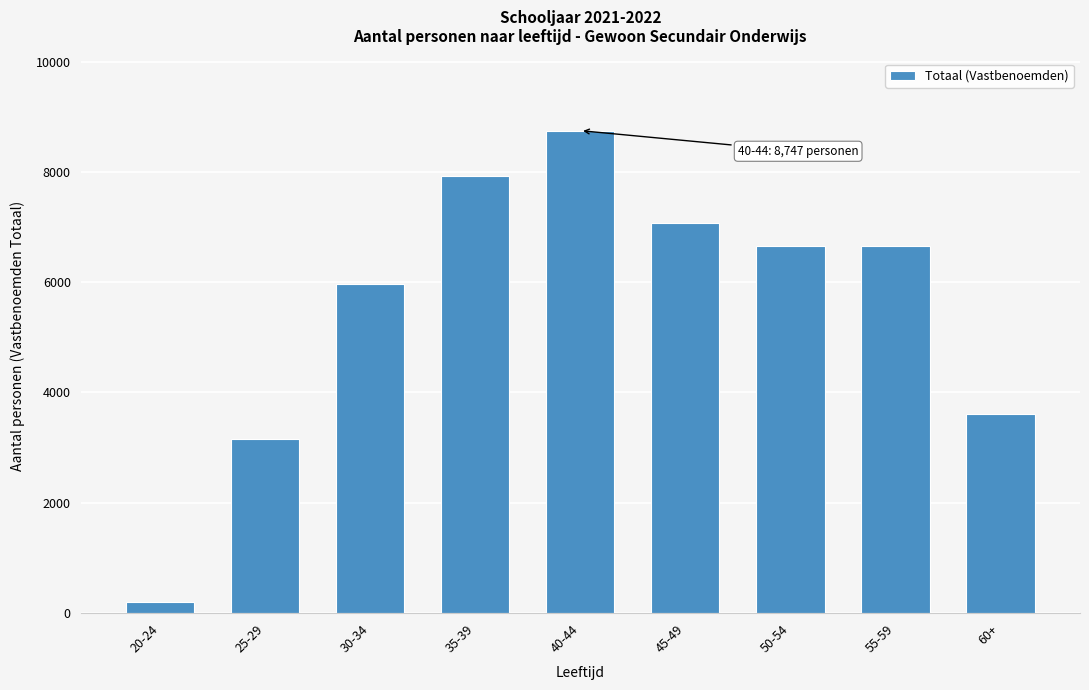

What is the change in value from 55-59 to 60+?

-3038